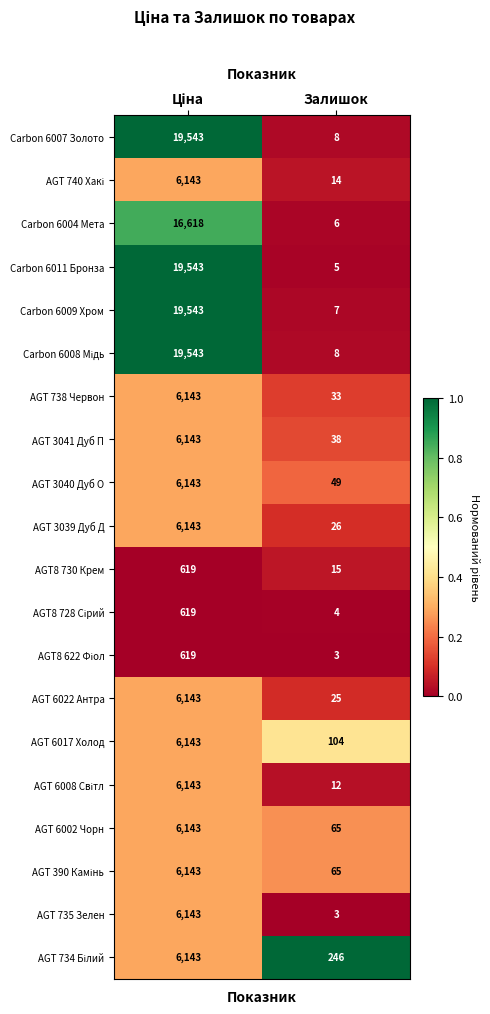

What is the total value across all series at Залишок?

736